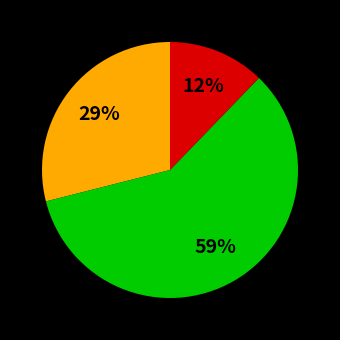

To the nearest percent, what is the average slice percentage?

33%